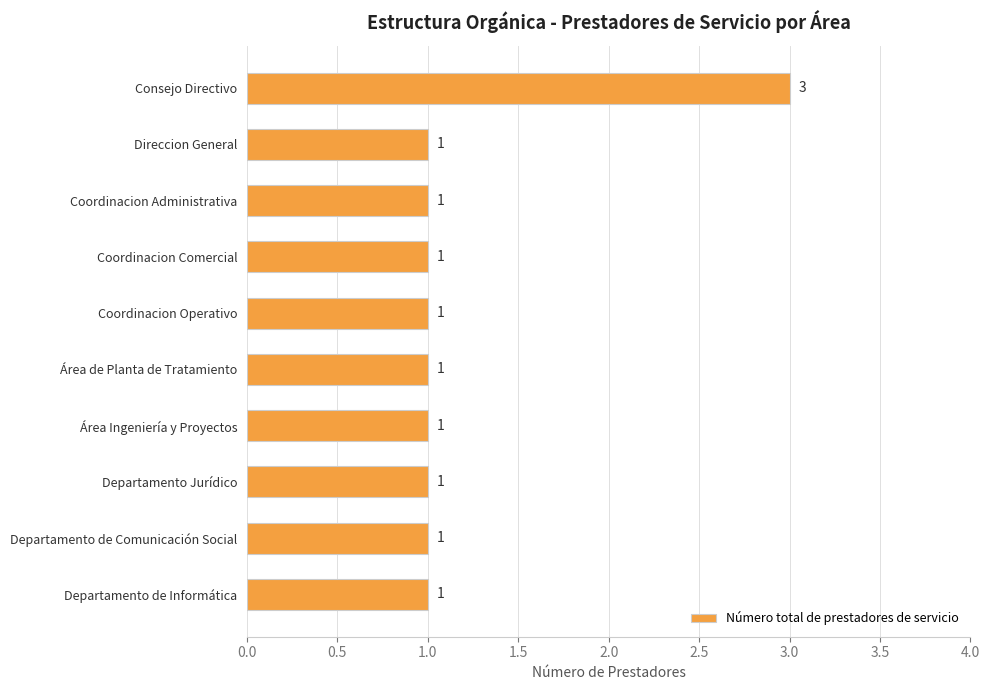

The chart shows a value of 1 at Área de Planta de Tratamiento. True or false?

True